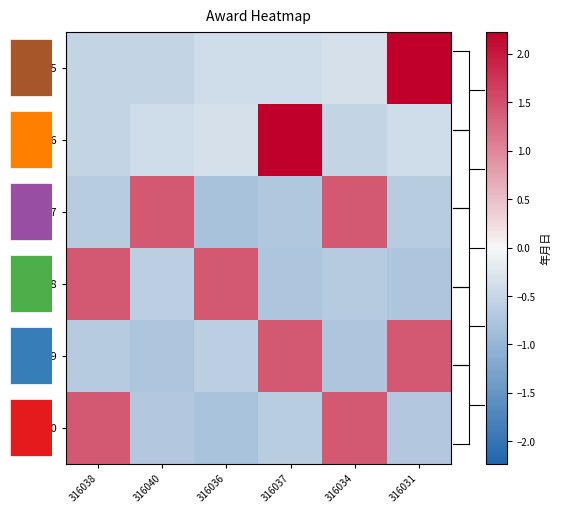

How many negative values does the 2019 series have?

4